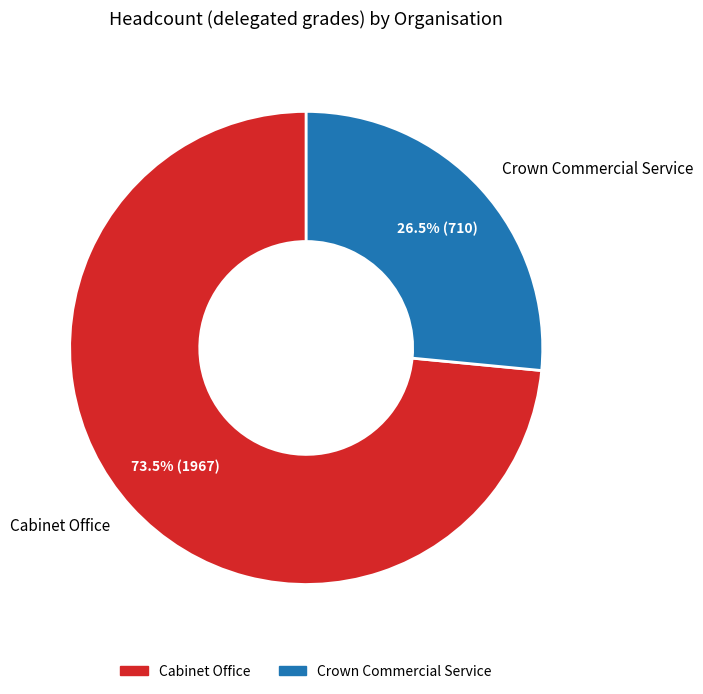

Between Cabinet Office and Crown Commercial Service, which is larger?

Cabinet Office